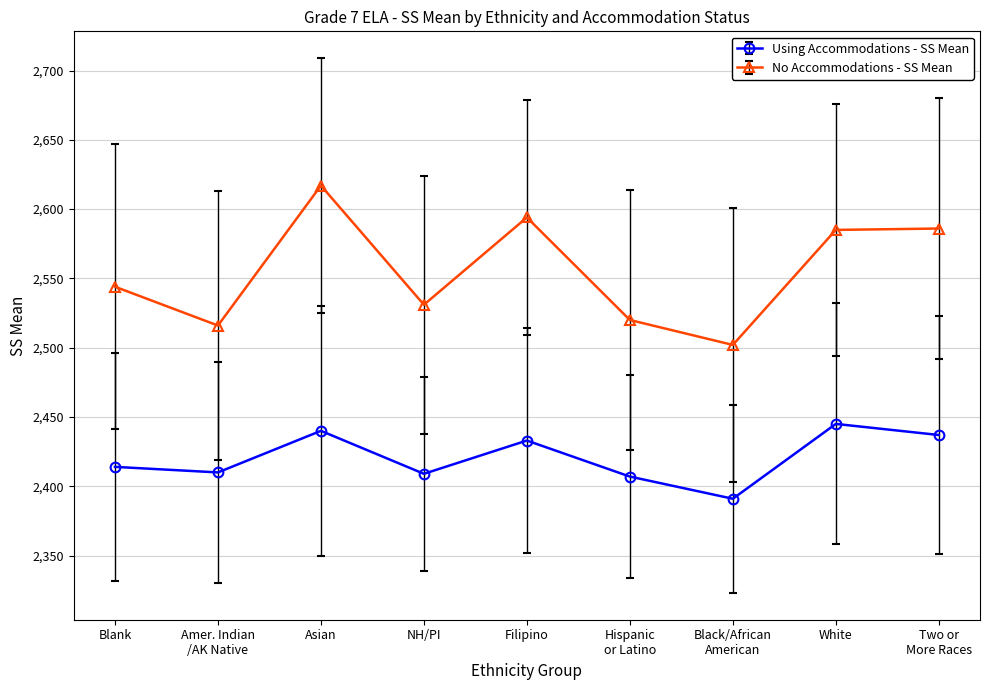

Is it true that Using Accommodations - SS Mean equals 1221 at Filipino?

False